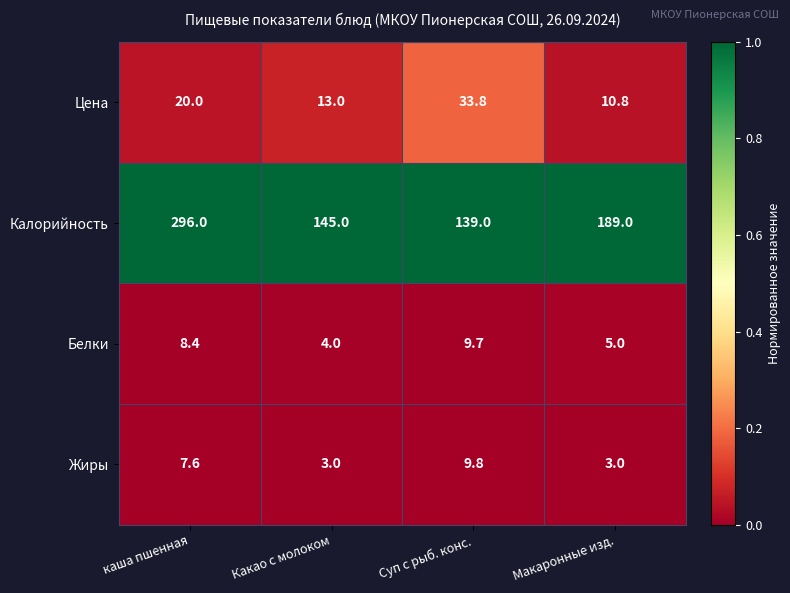

Reading right to left, transcribe all the data shown in this chart.

Цена: 10.8	33.8	13.0	20.0
Калорийность: 189.0	139.0	145.0	296.0
Белки: 5.0	9.7	4.0	8.4
Жиры: 3.0	9.8	3.0	7.6